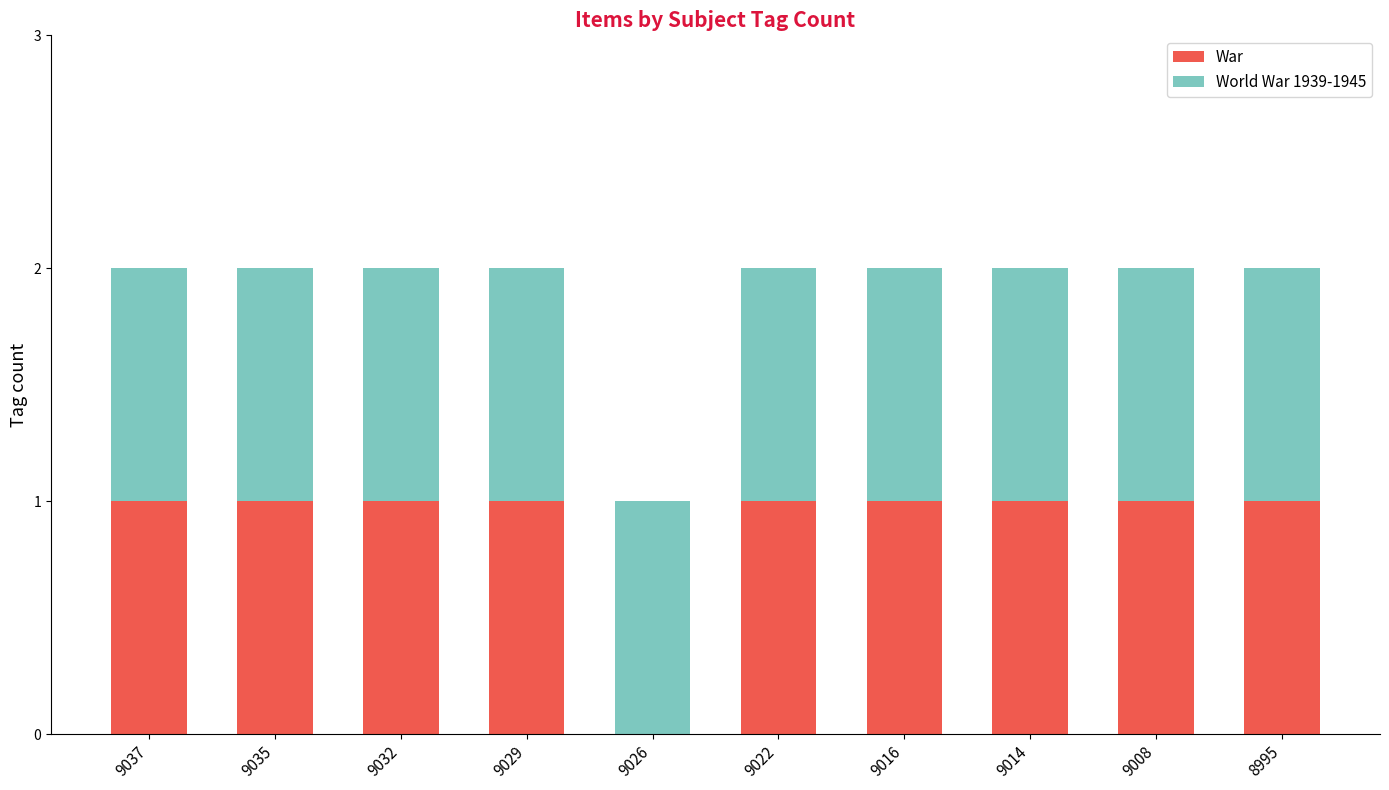

Reading right to left, transcribe the values for War.

8995=1	9008=1	9014=1	9016=1	9022=1	9026=0	9029=1	9032=1	9035=1	9037=1